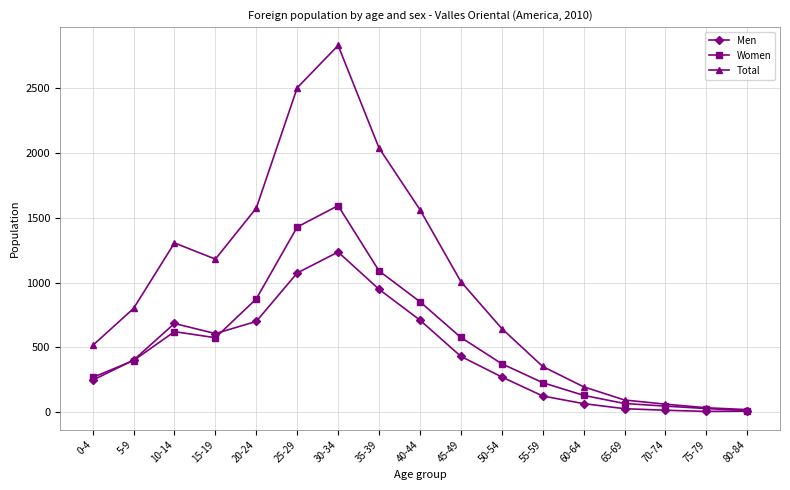

True or false: Women has more than 0 points higher than both neighbors.

True